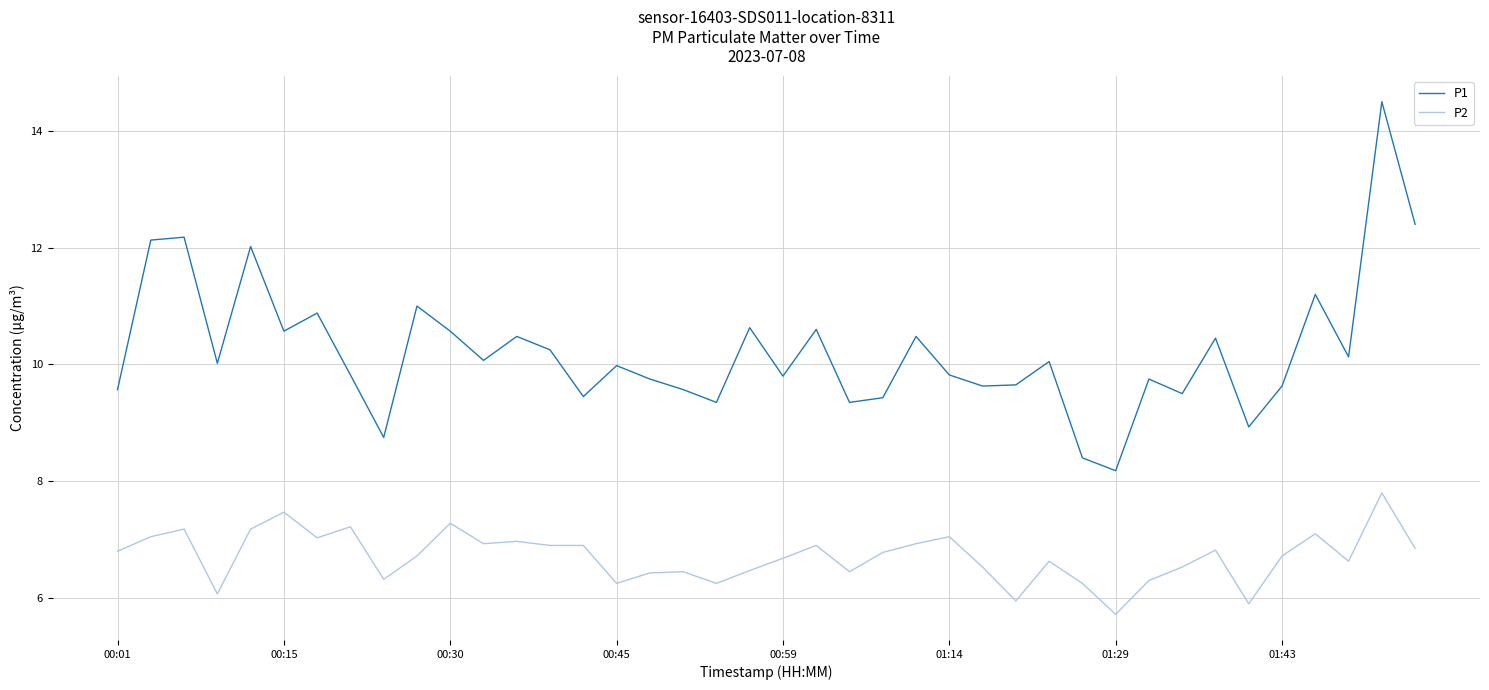

Which series has the largest range (max minus min)?

P1